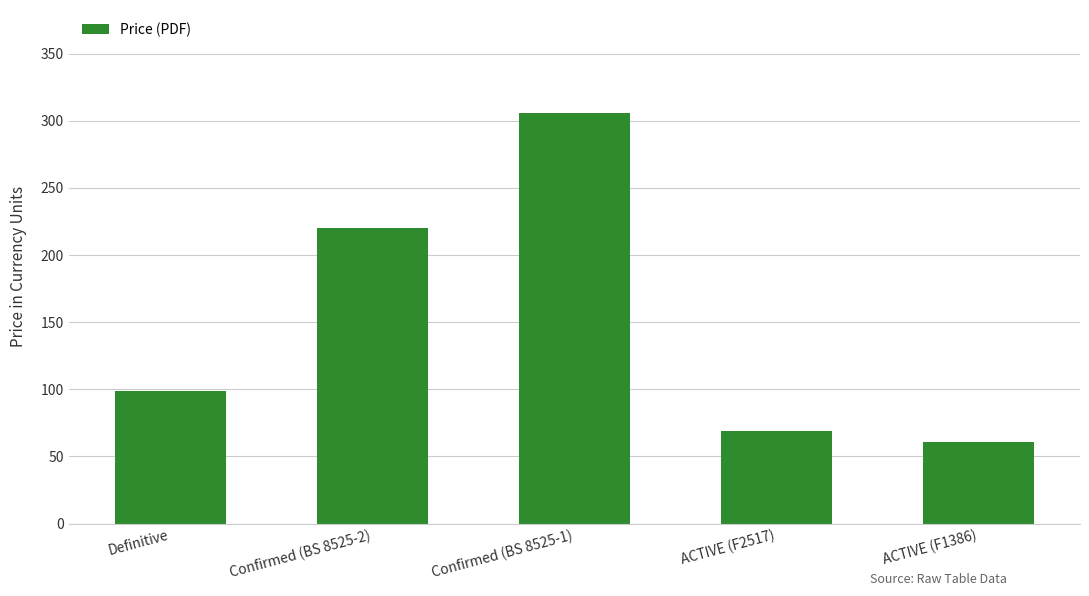

Are the bars horizontal?

No